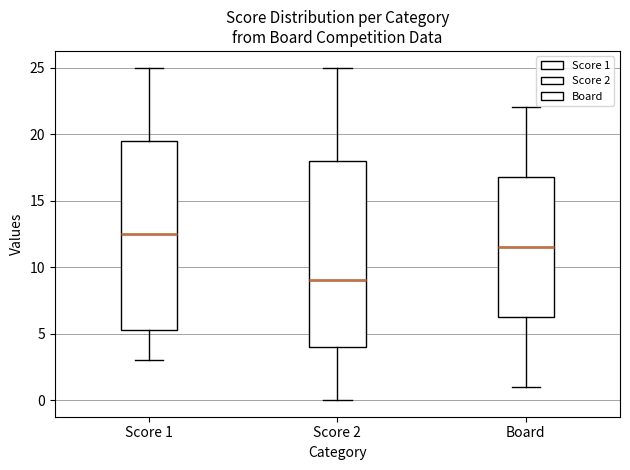

Where does the median line of the box for Board sit on the y-axis? The values are not printed on the chart, so give them approximately, as read against the axis.

11.5